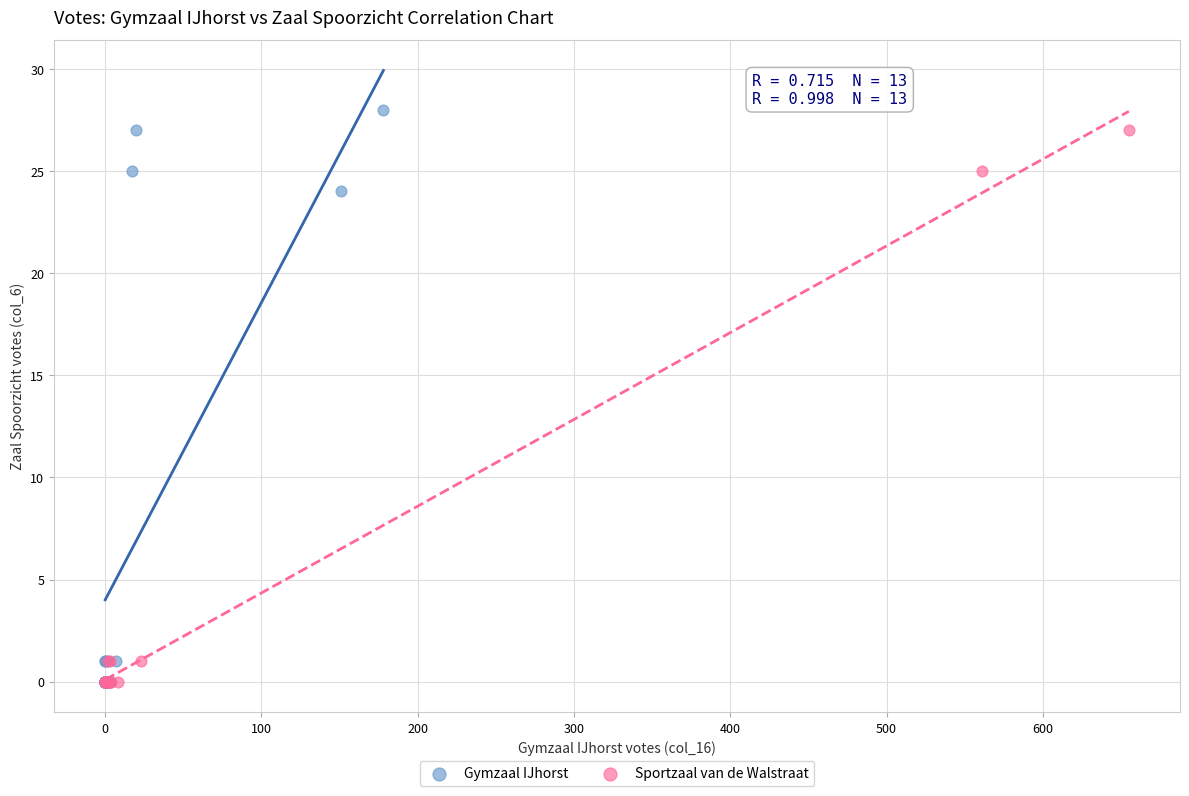

Which series has the largest Y range (max minus min)?

Gymzaal IJhorst